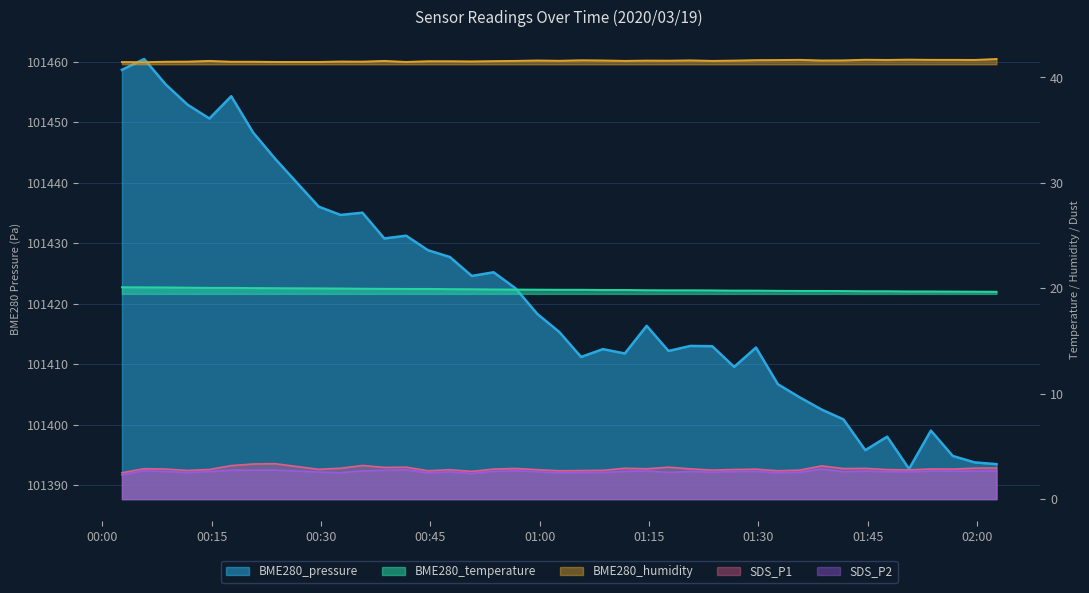

What is the difference between the second highest and second lowest values in the BME280_humidity series?

0.2